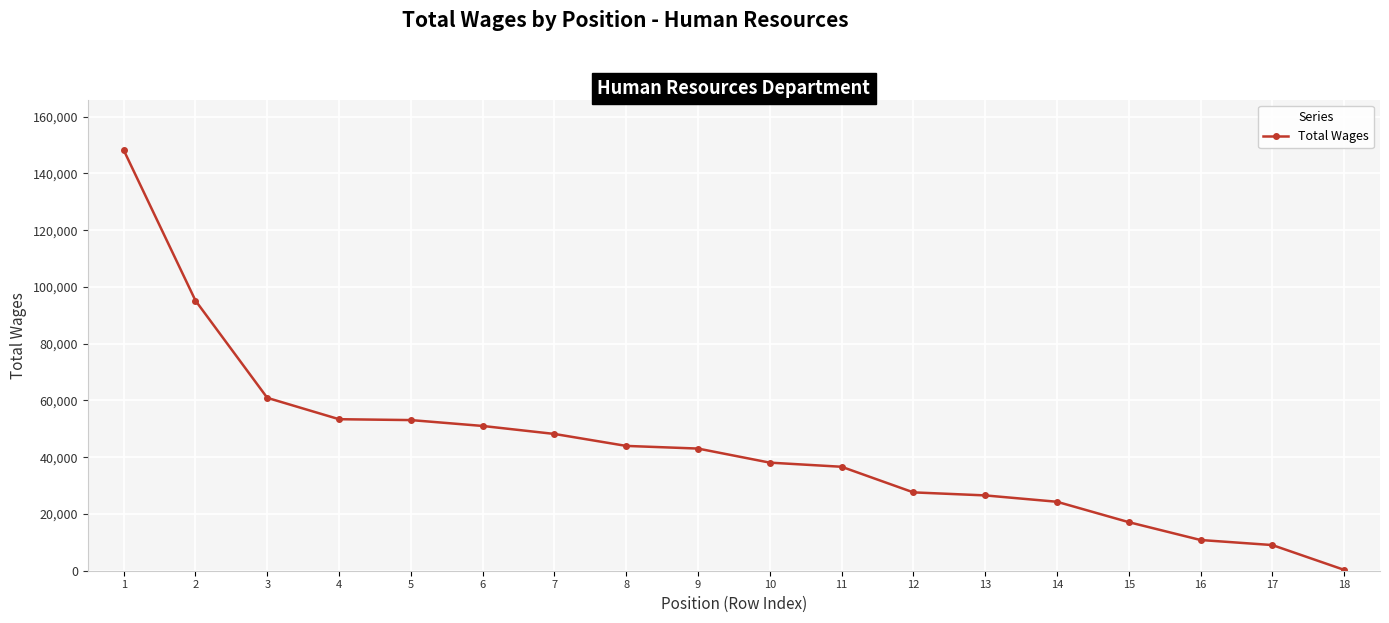

What is the value of the 11th point from the left?

36626